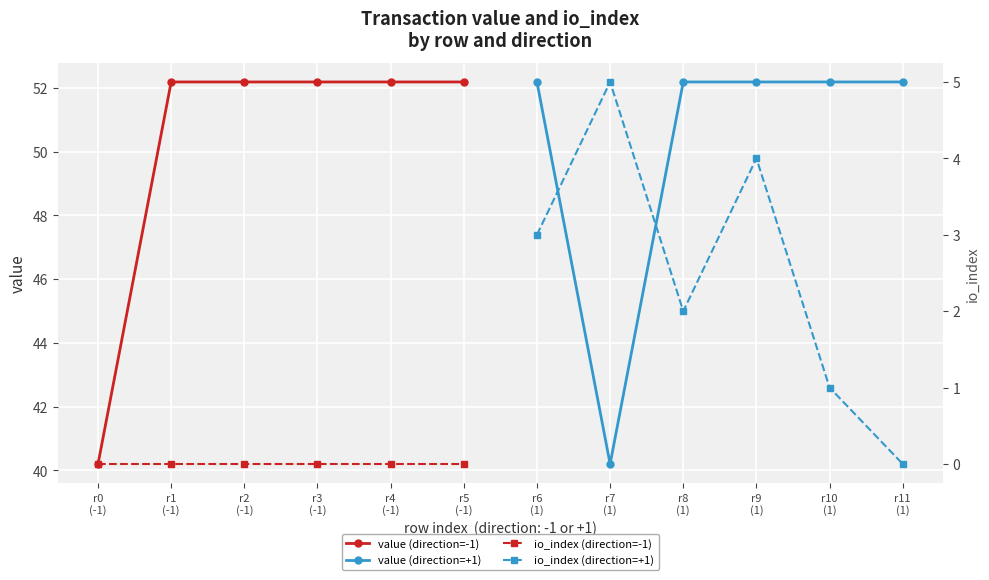

What is the maximum value for value (direction=-1)?

52.2